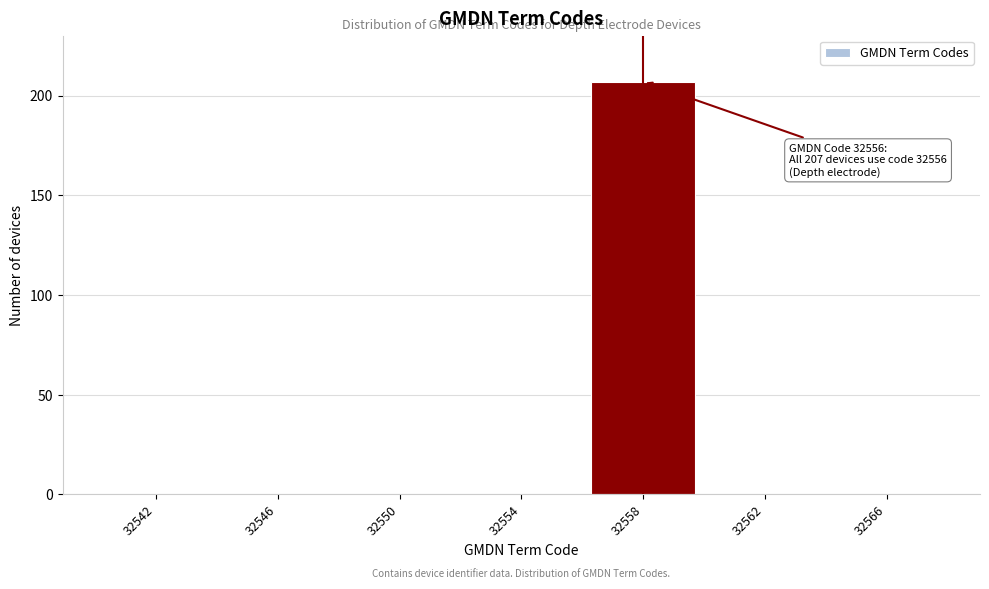

Reading left to right, list all the values displayed in this chart.

32542=0	32546=0	32550=0	32554=0	32558=207	32562=0	32566=0